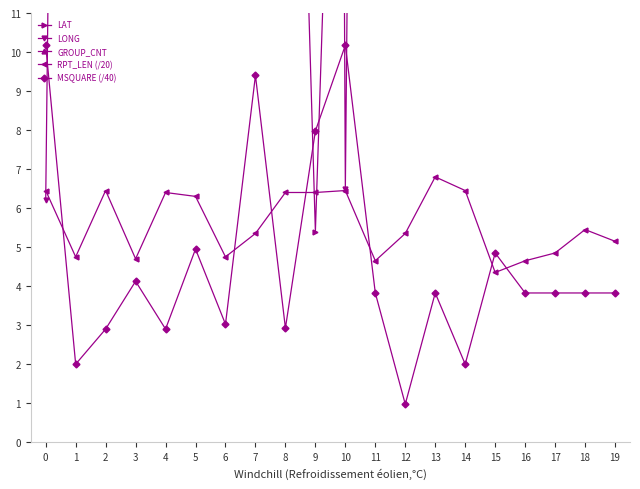

Reading left to right, what are all the values shown in this chart?

LAT: 0=28.6	1=23.3	2=37.7	3=44.9	4=33.5	5=57.1	6=34.3	7=22.0	8=31.4	9=5.4	10=28.7	11=48.5	12=13.8	13=46.0	14=21.7	15=52.5	16=46.6	17=43.2	18=47.0	19=45.8
LONG: 0=6.2	1=72.9	2=70.3	3=150.0	4=78.4	5=170.3	6=127.7	7=40.7	8=80.9	9=165.0	10=6.5	11=87.0	12=26.4	13=85.9	14=70.2	15=132.7	16=86.6	17=86.4	18=88.4	19=84.8
GROUP_CNT: 0=20.0	1=14.0	2=20.0	3=14.0	4=20.0	5=19.0	6=14.0	7=16.0	8=20.0	9=20.0	10=20.0	11=14.0	12=16.0	13=21.0	14=20.0	15=13.0	16=14.0	17=15.0	18=17.0	19=16.0
RPT_LEN (/20): 0=6.5	1=4.8	2=6.5	3=4.7	4=6.4	5=6.3	6=4.8	7=5.3	8=6.4	9=6.4	10=6.5	11=4.7	12=5.3	13=6.8	14=6.5	15=4.3	16=4.7	17=4.8	18=5.5	19=5.2
MSQUARE (/40): 0=10.2	1=2.0	2=2.9	3=4.1	4=2.9	5=5.0	6=3.0	7=9.4	8=2.9	9=8.0	10=10.2	11=3.8	12=1.0	13=3.8	14=2.0	15=4.8	16=3.8	17=3.8	18=3.8	19=3.8